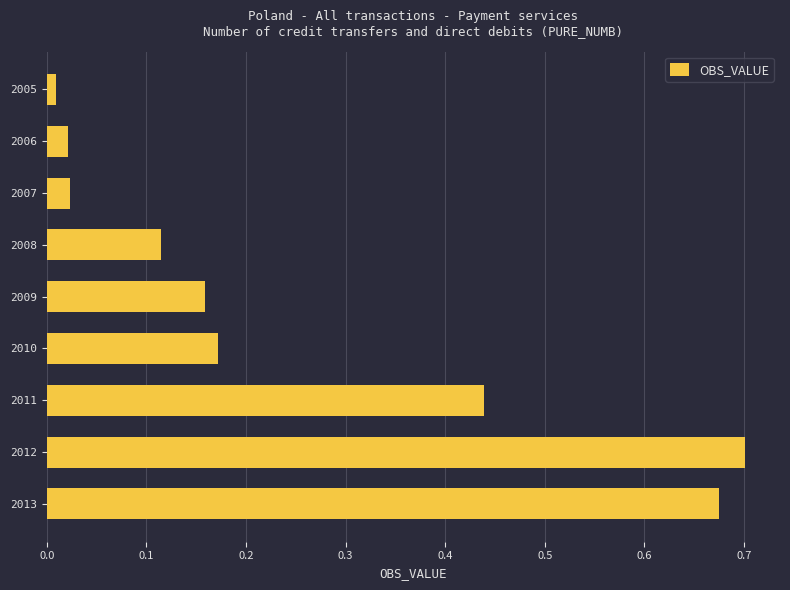

What is the change in value from 2006 to 2010?

+0.2